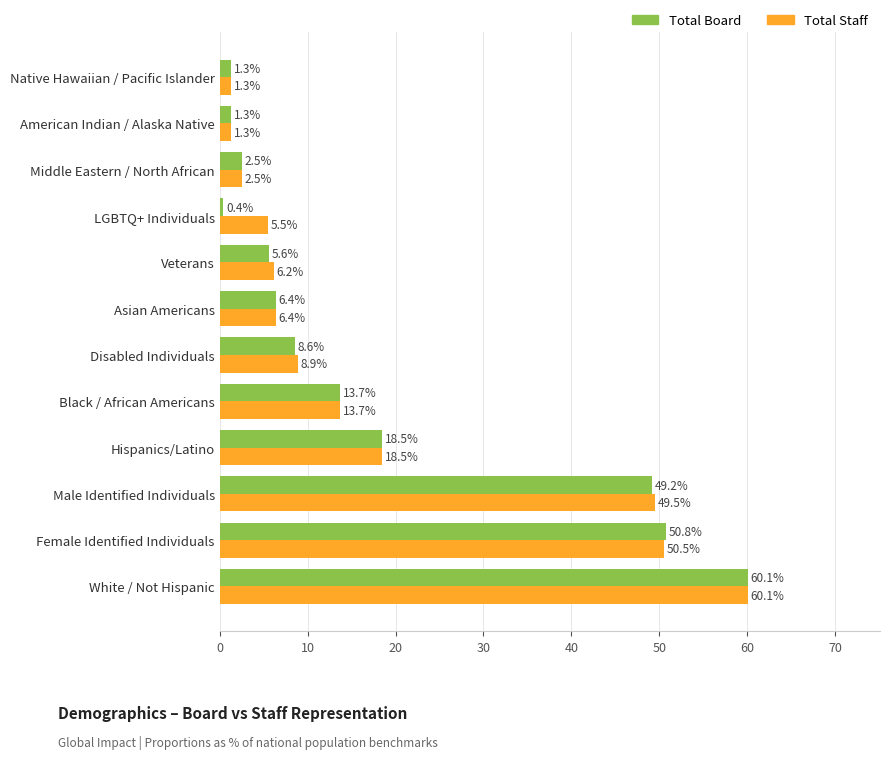

What is the average value of the Total Board series?

18.2